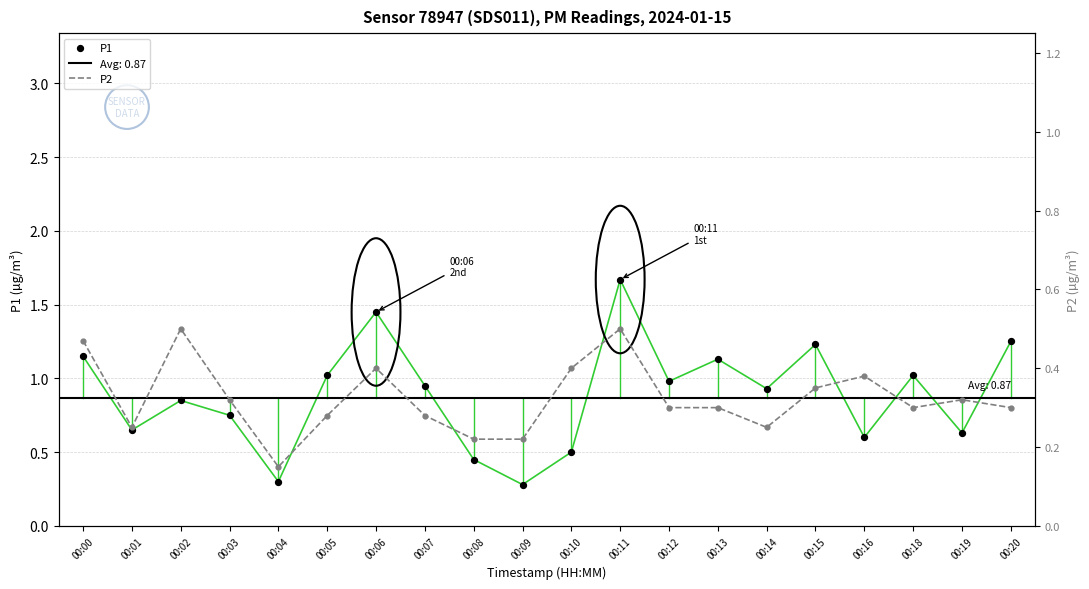

At how many categories does at least one series exceed 0?

20